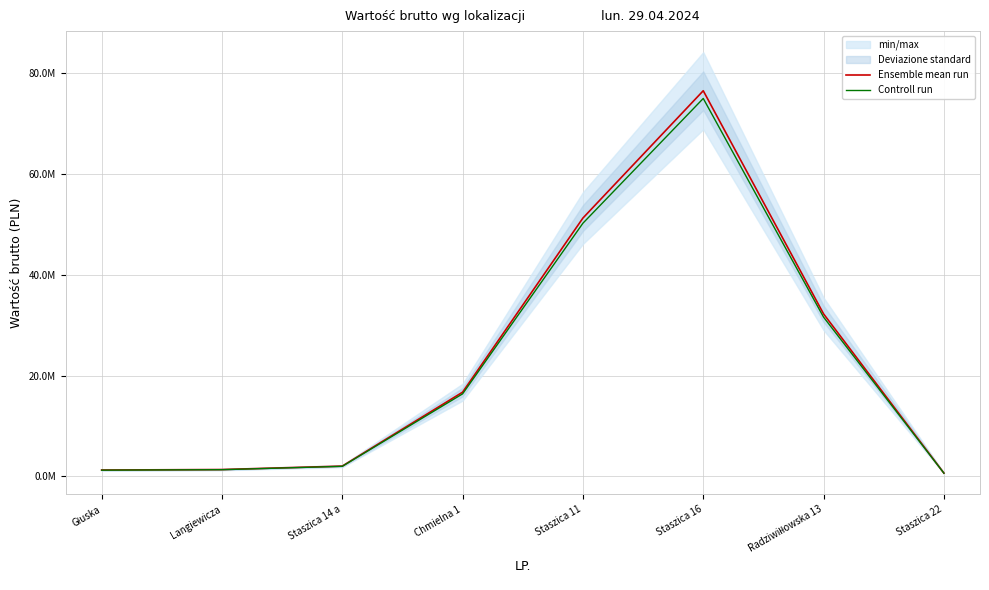

What is the value of the Ensemble mean run point at the 5th from the left?

51227997.1